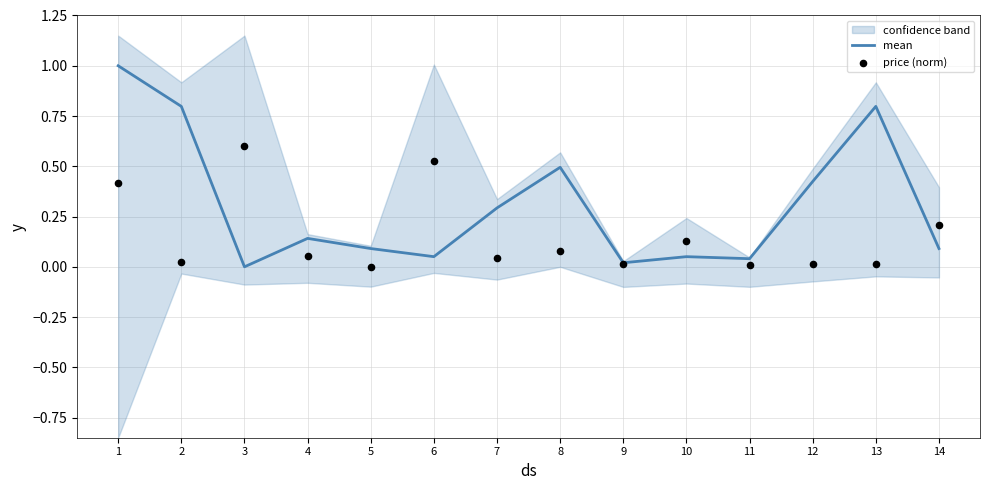

The mean series shows 0.0 at 14. True or false?

False